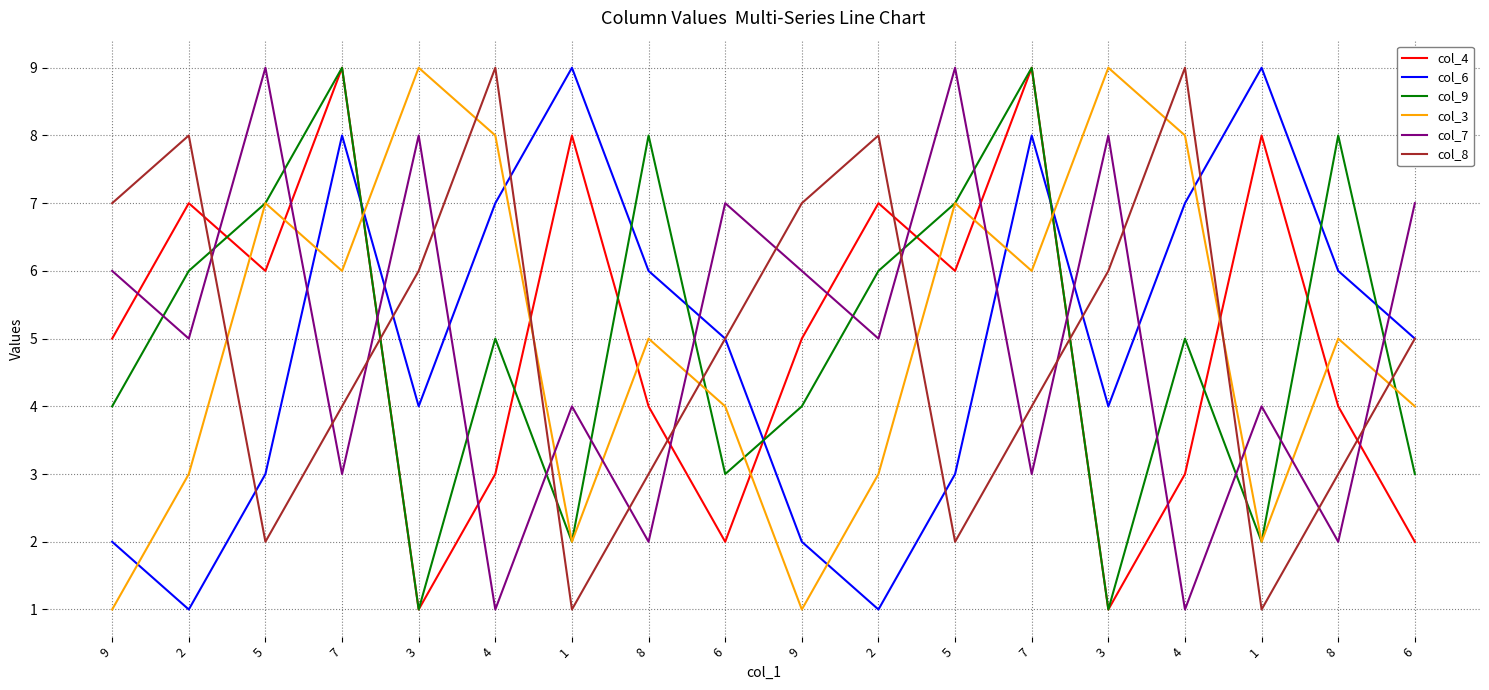

What are all the series names shown in the legend?

col_4, col_6, col_9, col_3, col_7, col_8